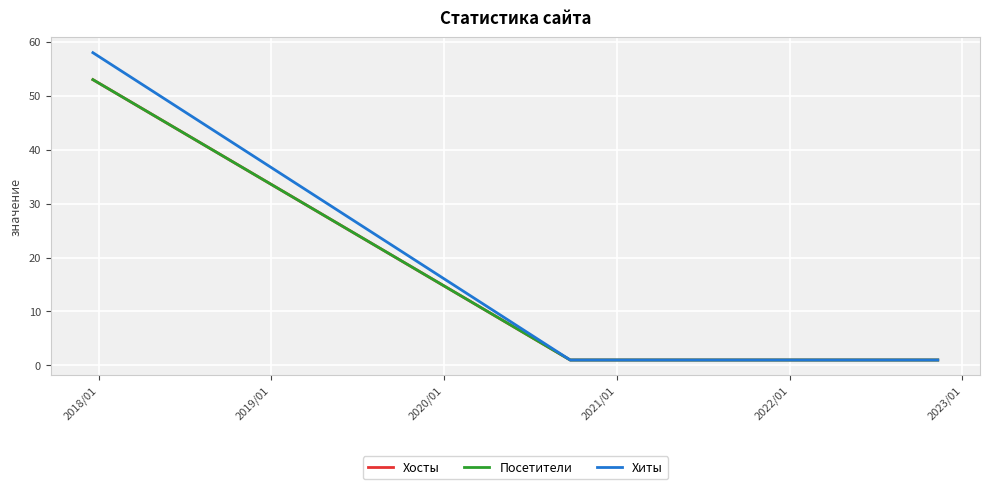

List the series in order of their peak value, highest first.

Хиты, Хосты, Посетители